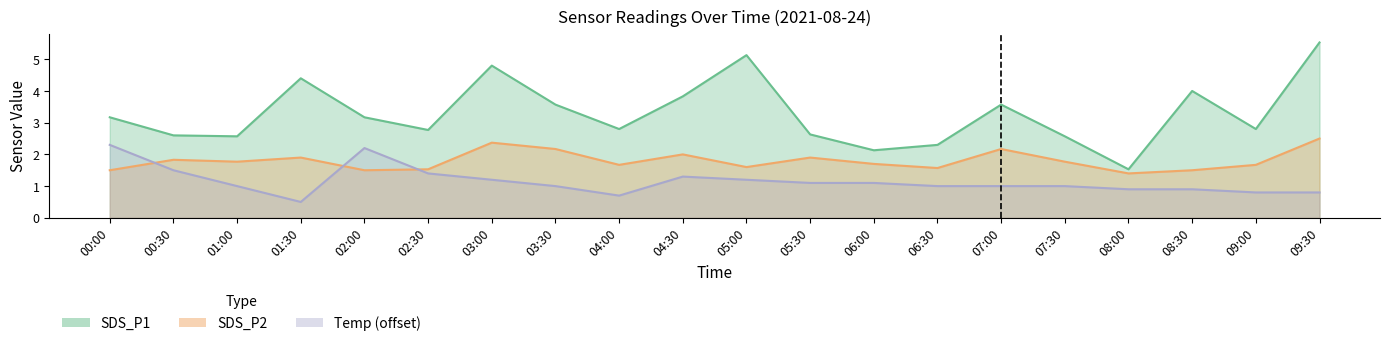

Does the chart display data point markers on the line(s)?

No